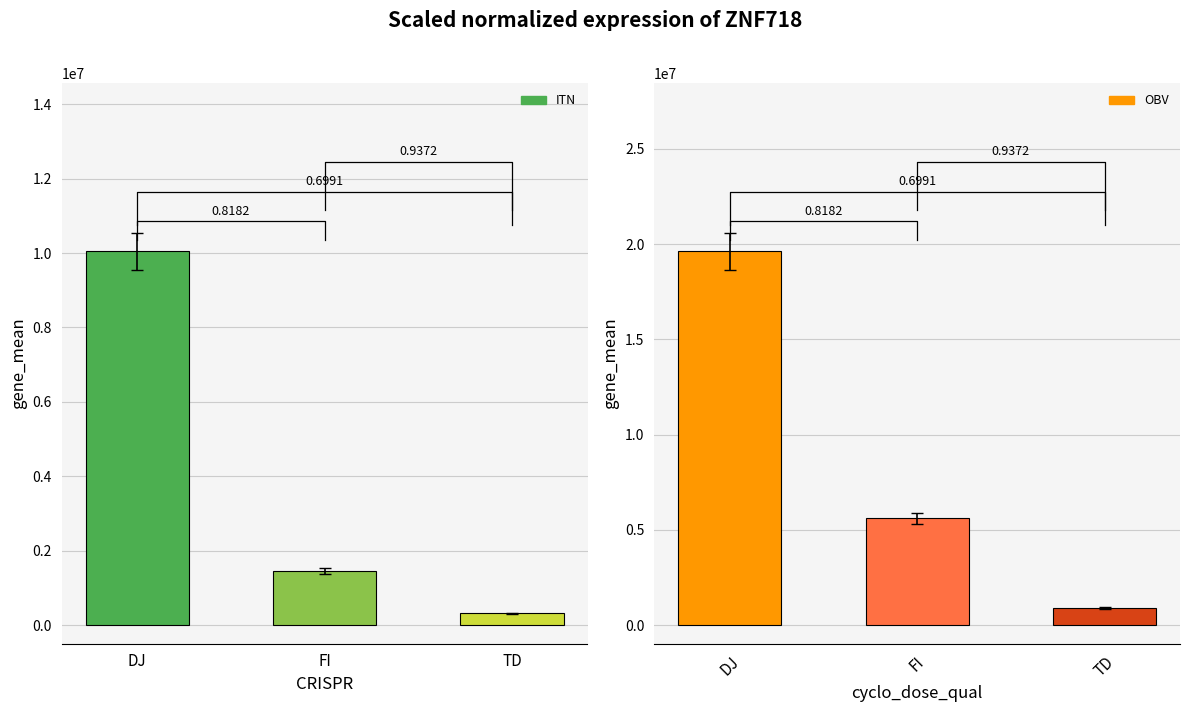

At how many categories does at least one series exceed 11567919?

1